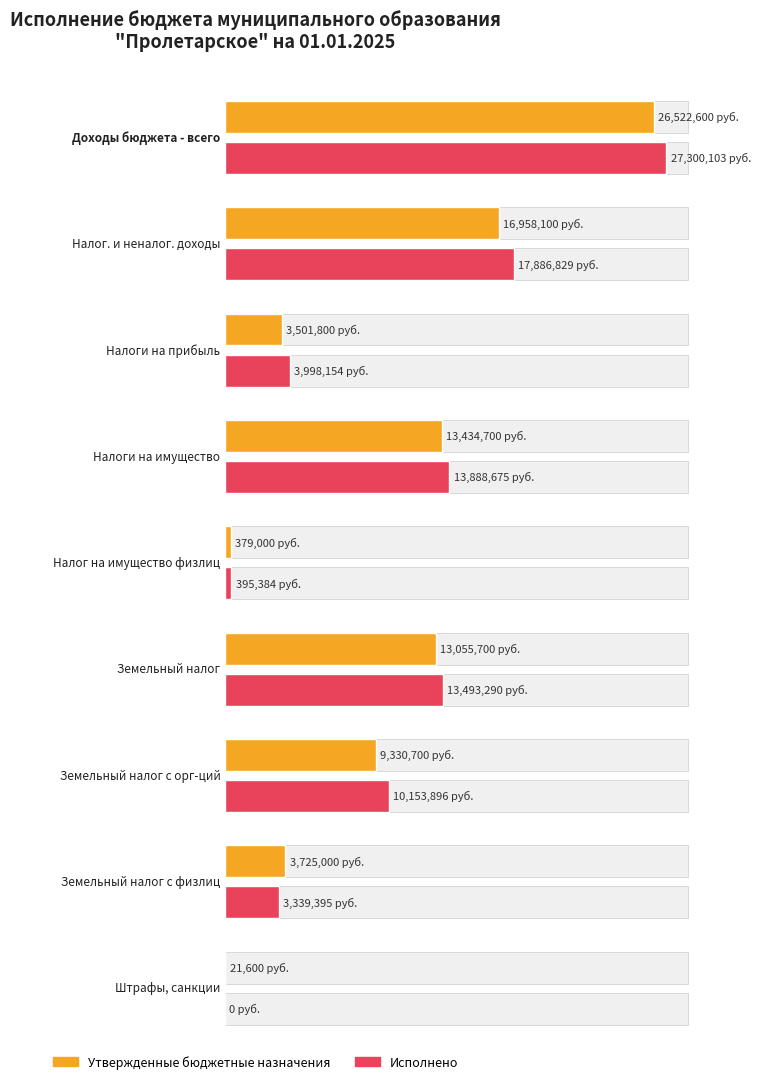

What is the approximate value of Исполнено at Доходы бюджета - всего?

27300102.9